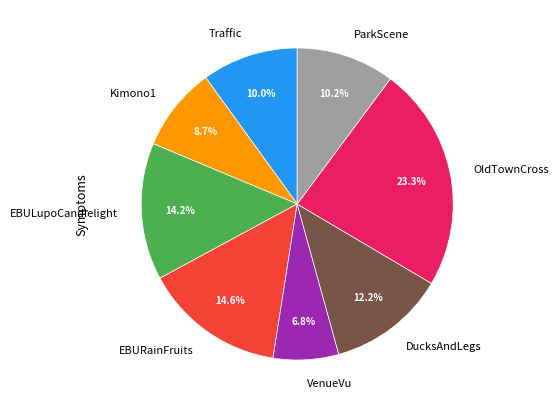

What percentage is NOT represented by Traffic?

90.0%